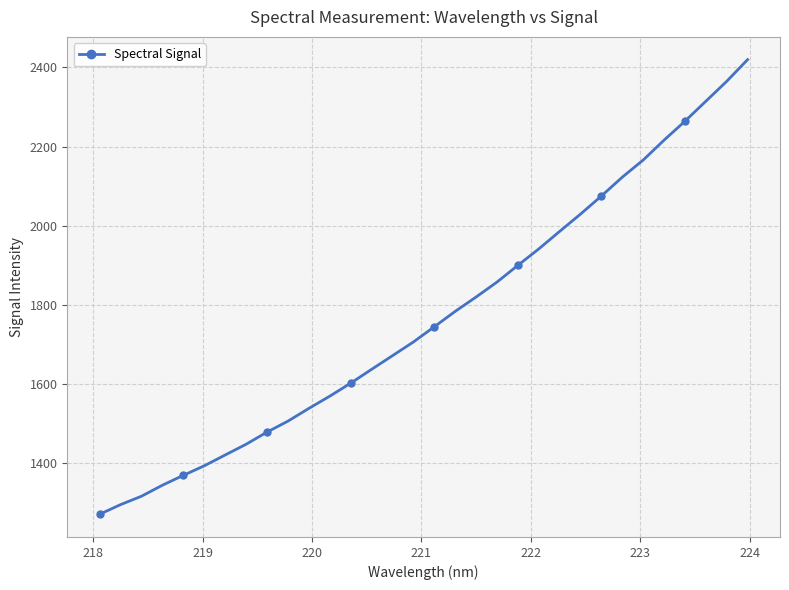

What is the smallest value displayed?

1271.7